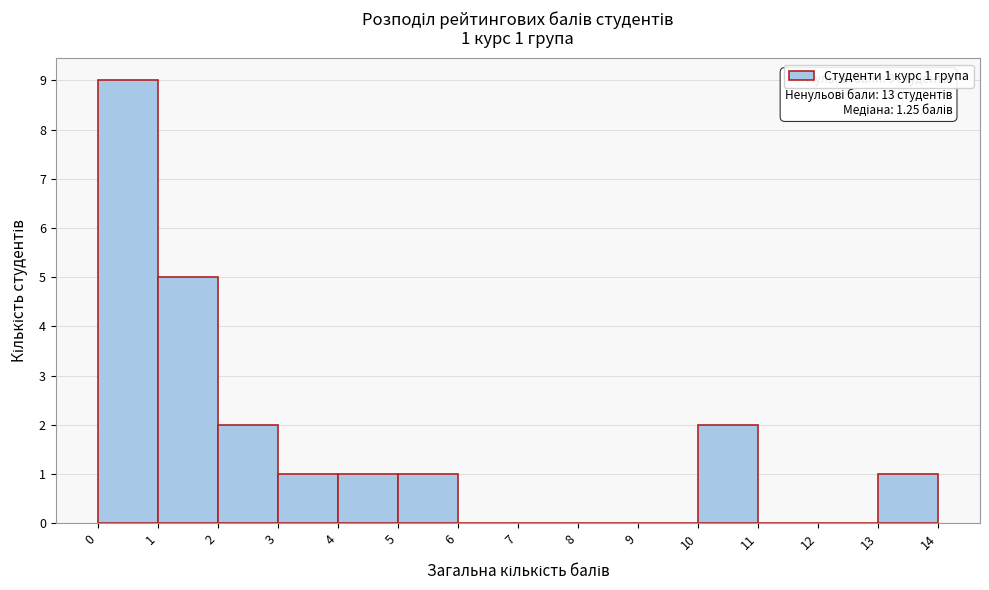

Over which range of the x-axis is the bar tallest?

0 to 1